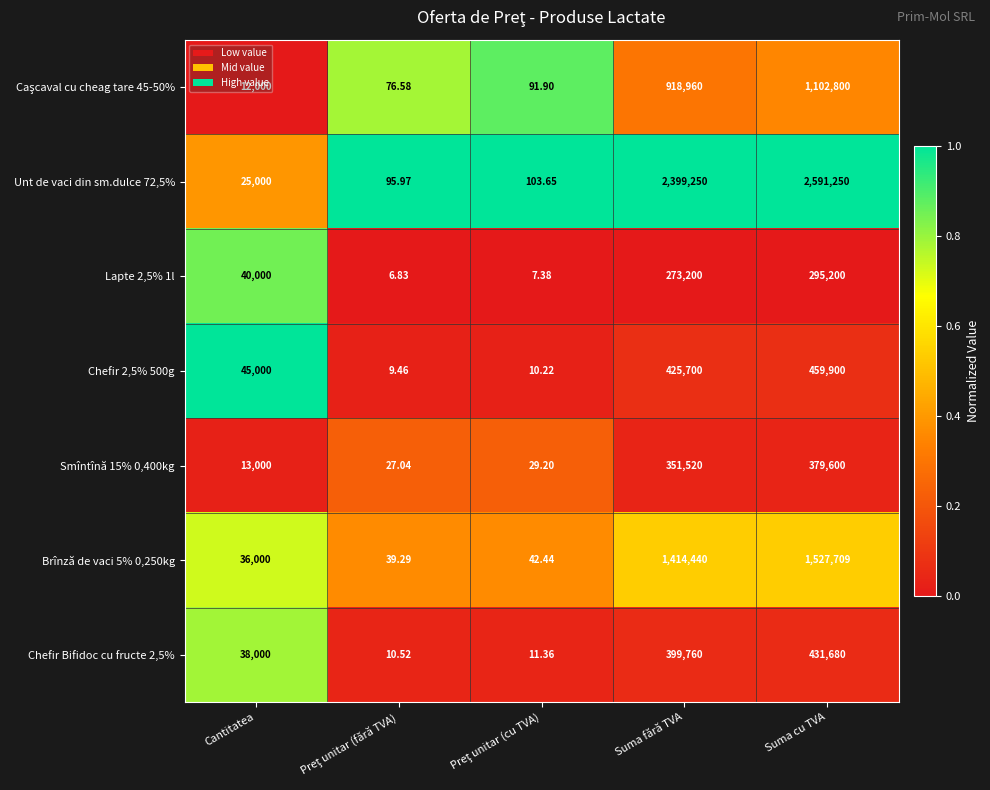

Where is Unt de vaci din sm.dulce 72,5% nearest to the value 1295672?

Suma fără TVA